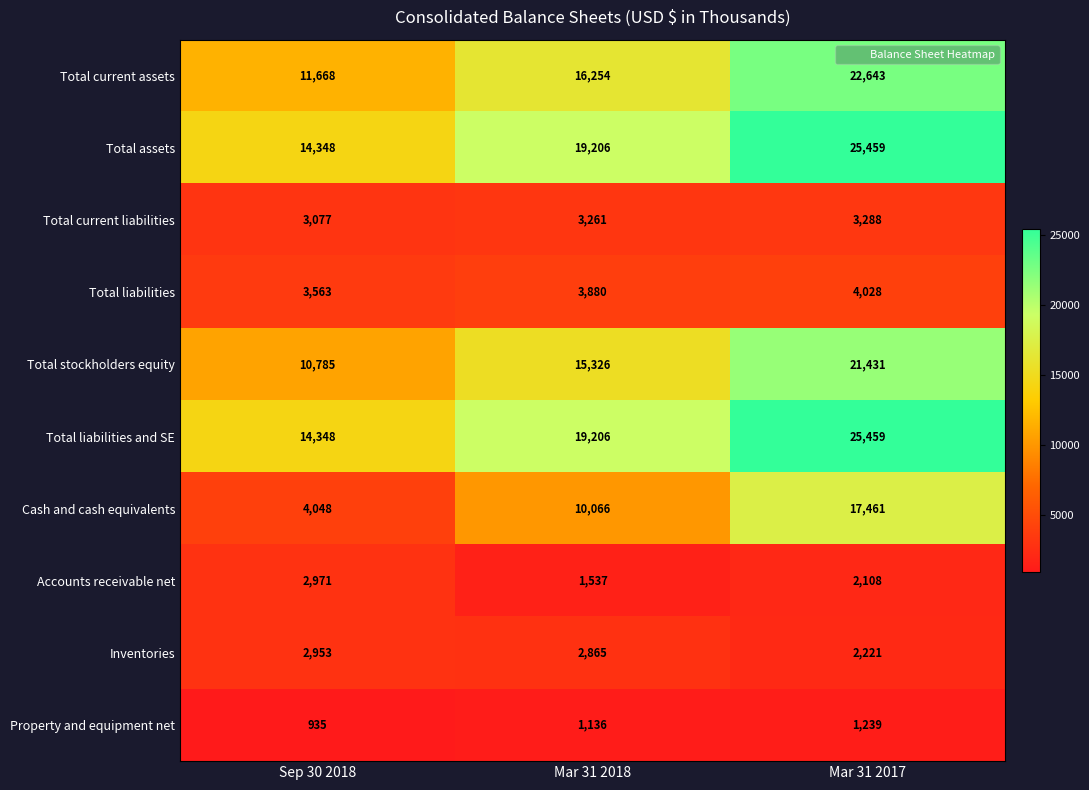

What is the minimum value for Total liabilities and SE?

14348